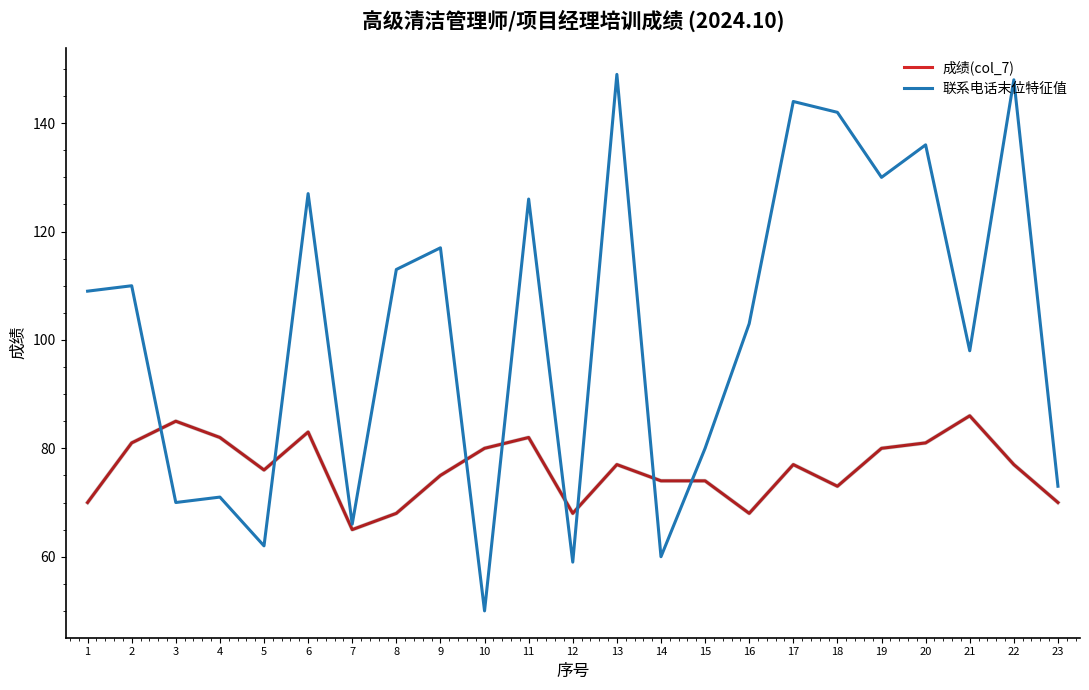

At 19, list the series in order from largest to smallest.

联系电话末位特征值, 成绩(col_7)